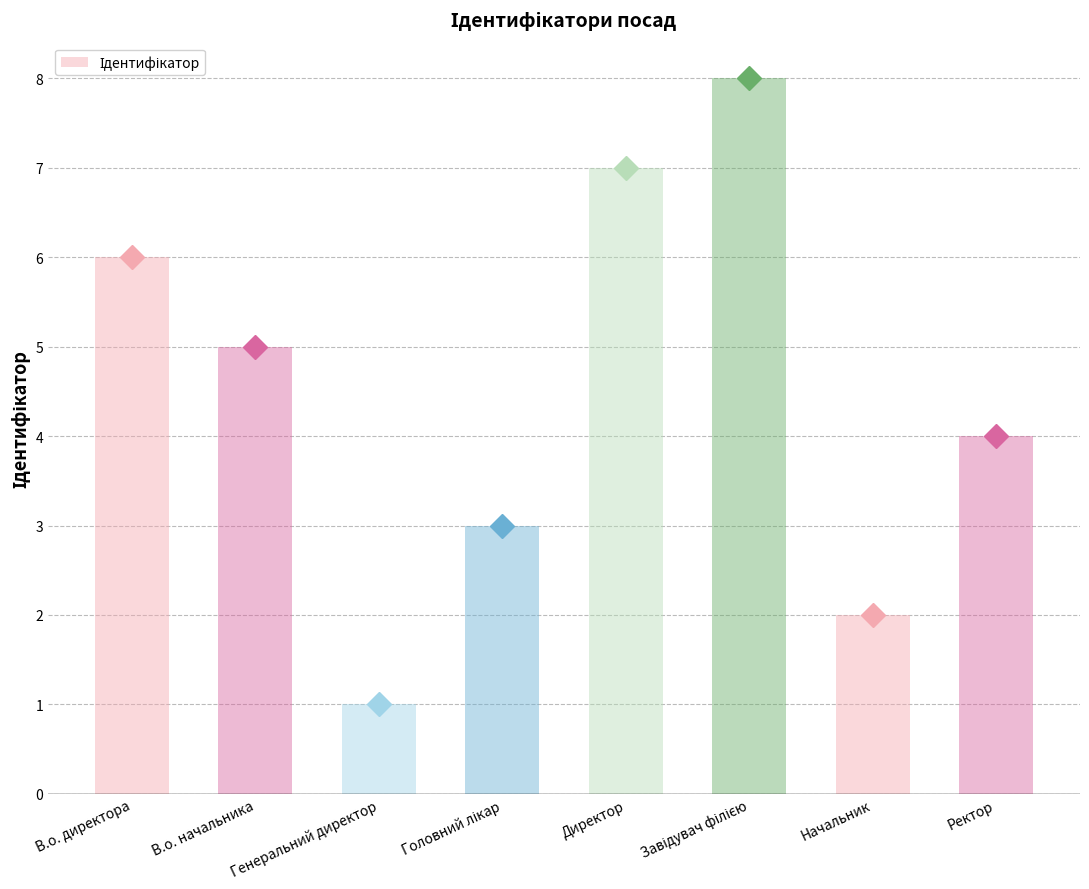

What is the greatest value displayed?

8